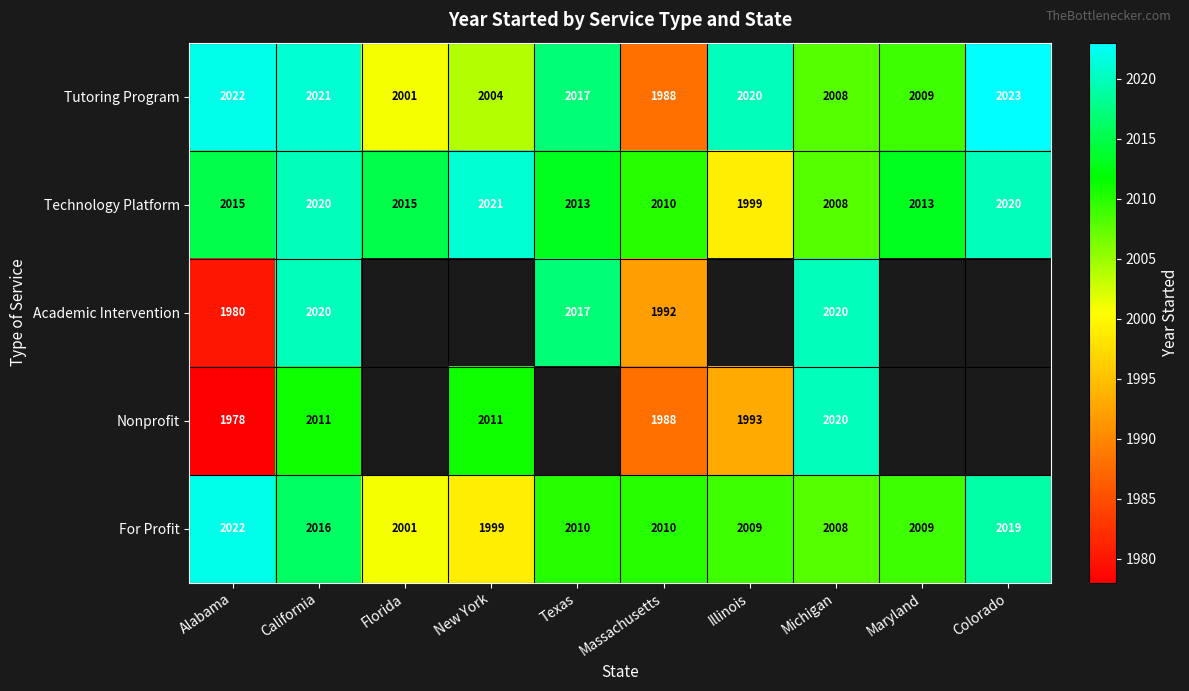

The Academic Intervention series shows 1992 at Massachusetts. True or false?

True